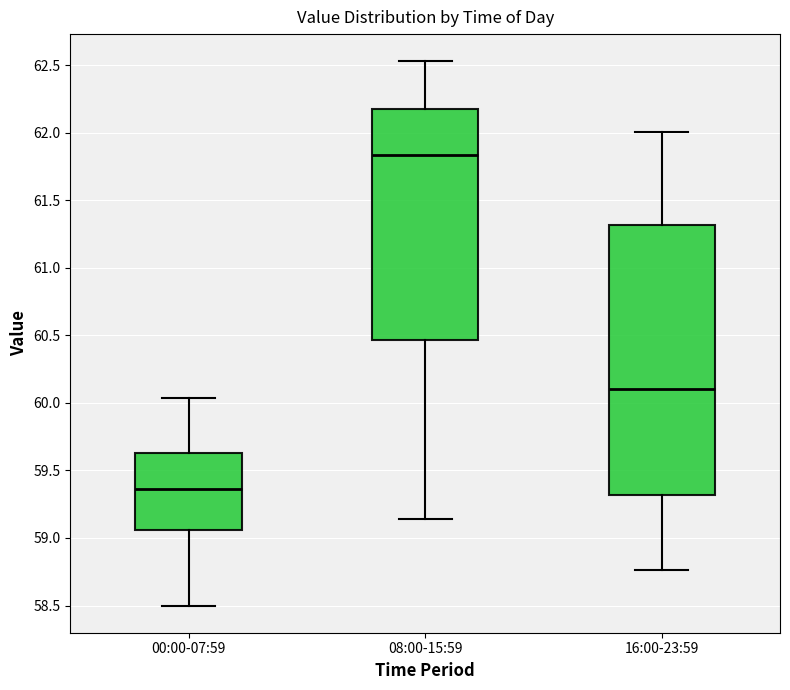

Which box has the highest median line?

08:00-15:59